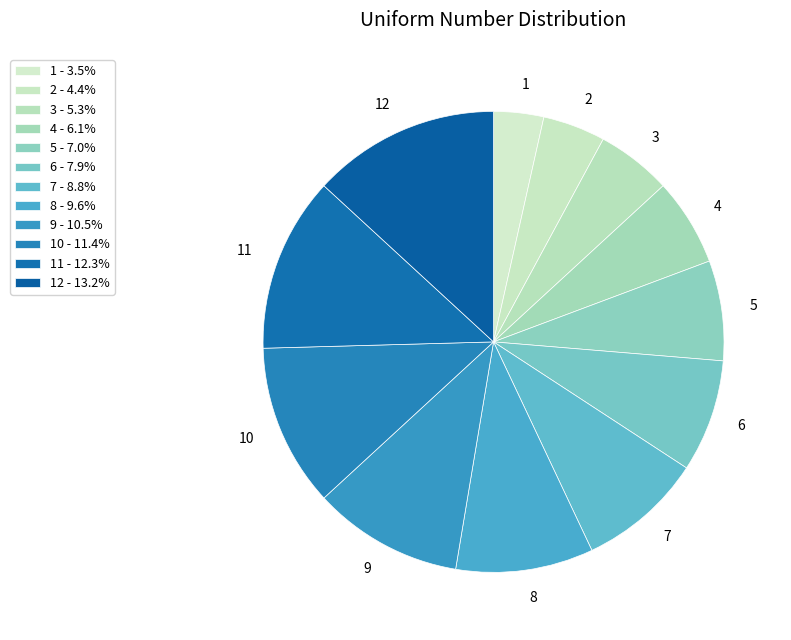

Combined, do 9 and 1 account for over 50%?

No